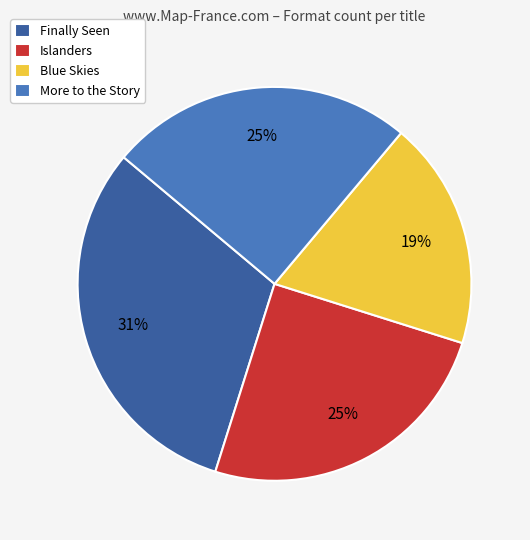

Is there a majority slice in this chart?

No